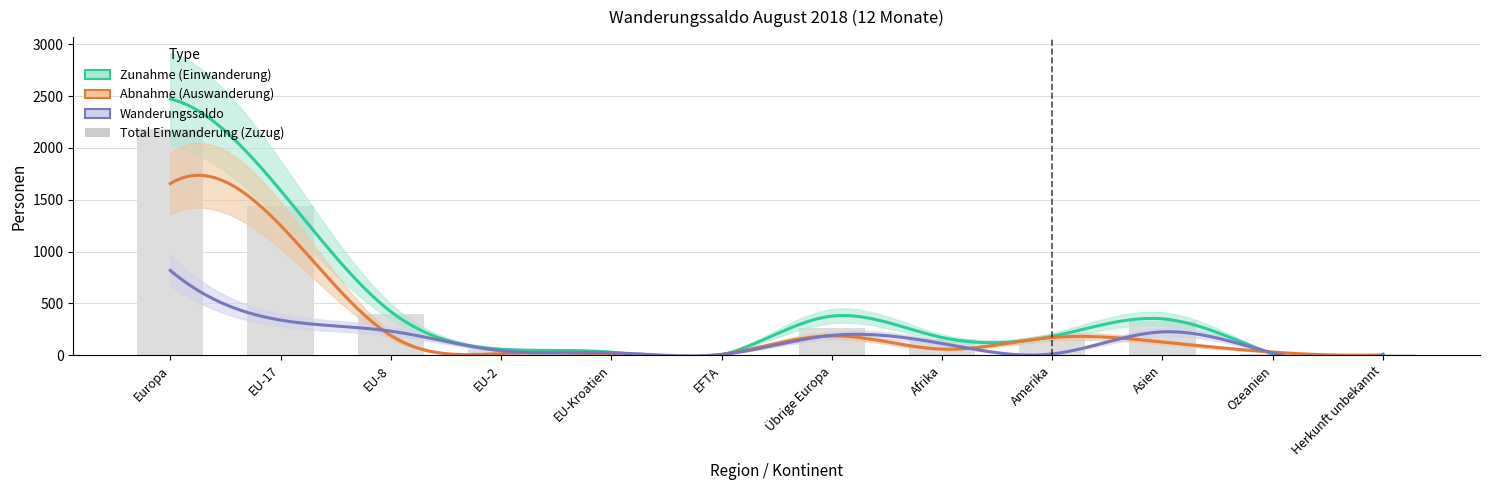

How many bars are there in total?

12